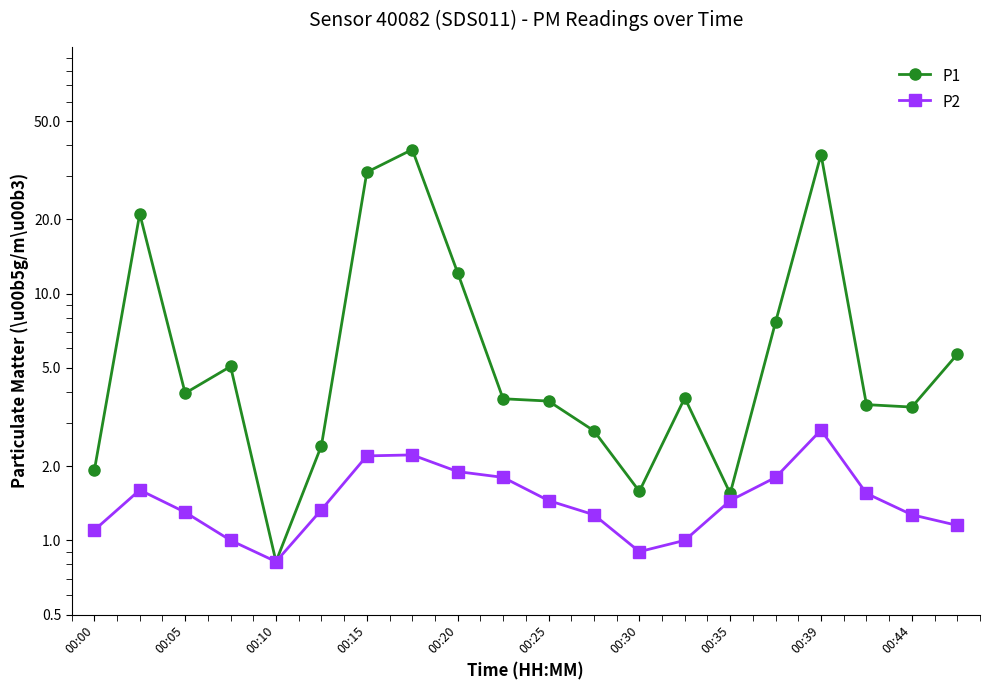

Which series has the largest range (max minus min)?

P1